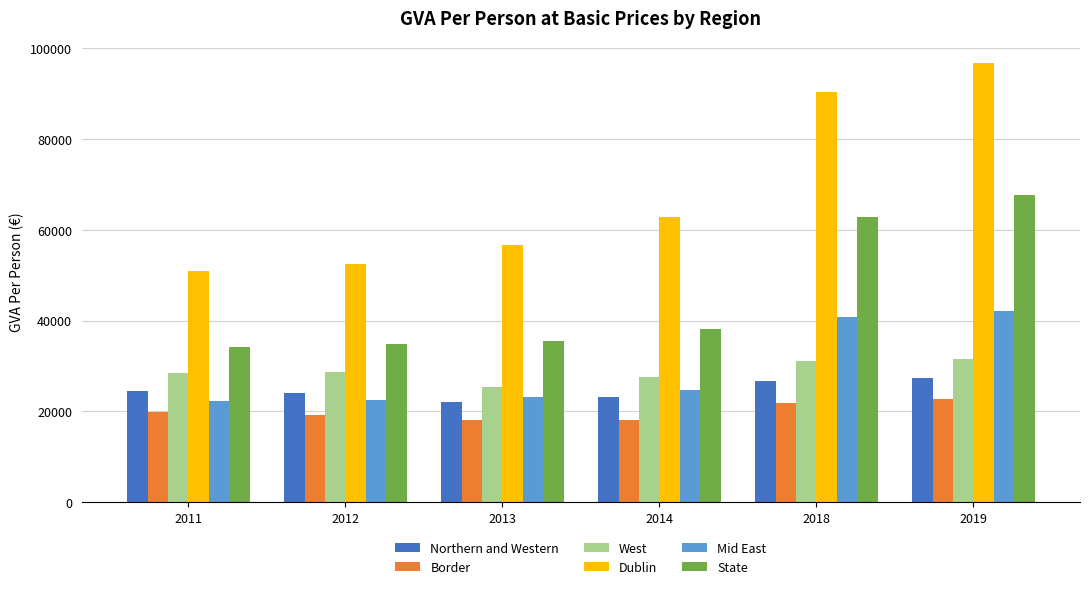

Which series has the widest spread of values?

Dublin